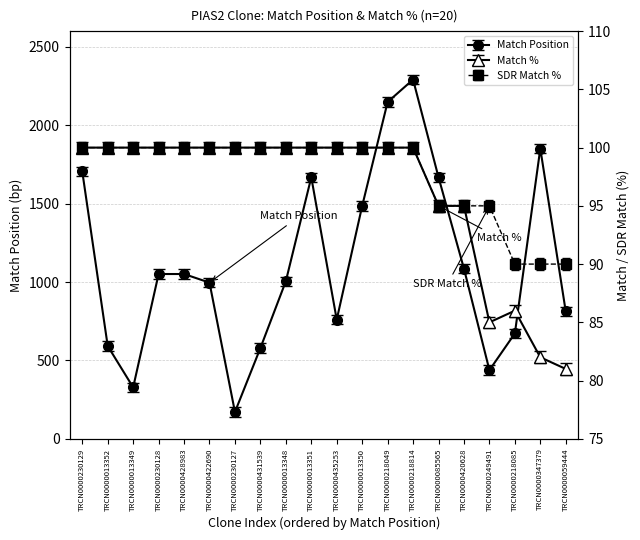

True or false: Match Position has a value of 226 at TRCN0000420628.

False